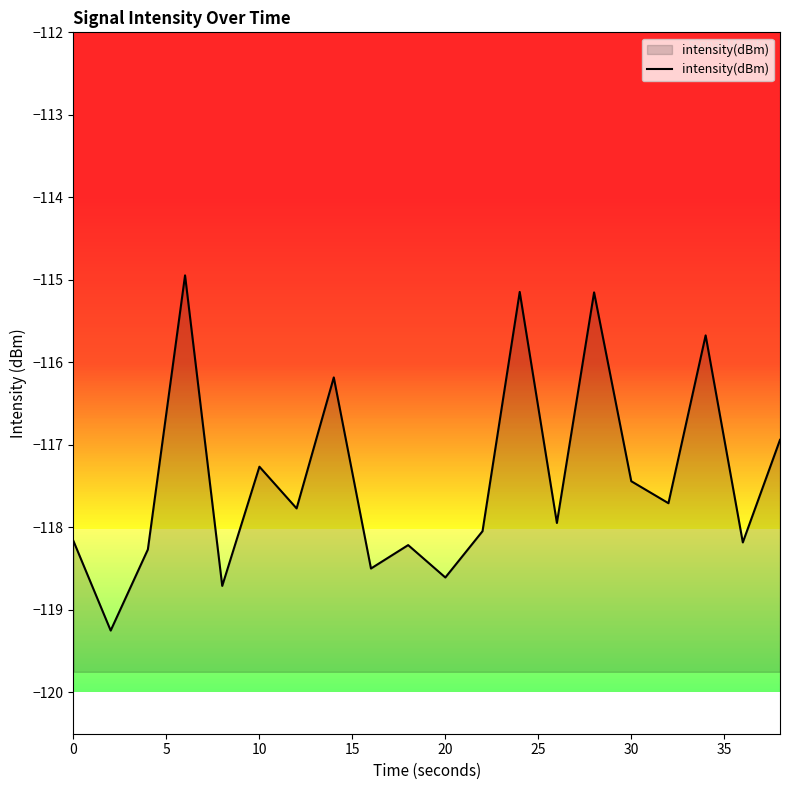

How many lines are shown in the chart?

1